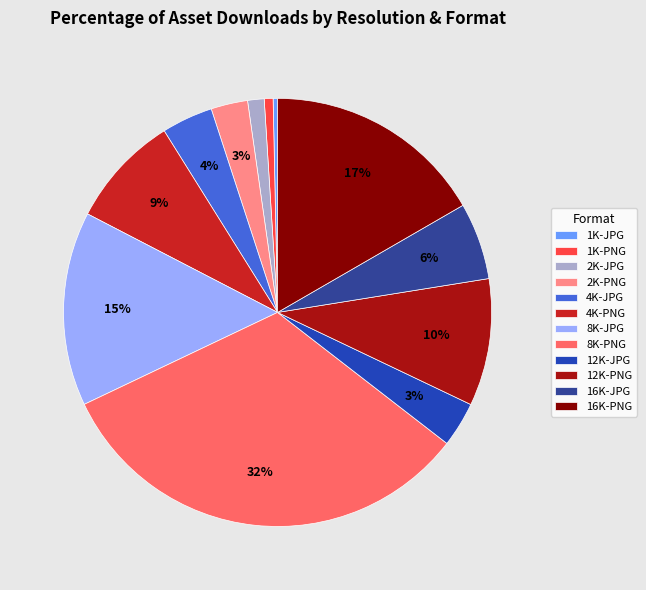

How many slices are in this pie chart?

12